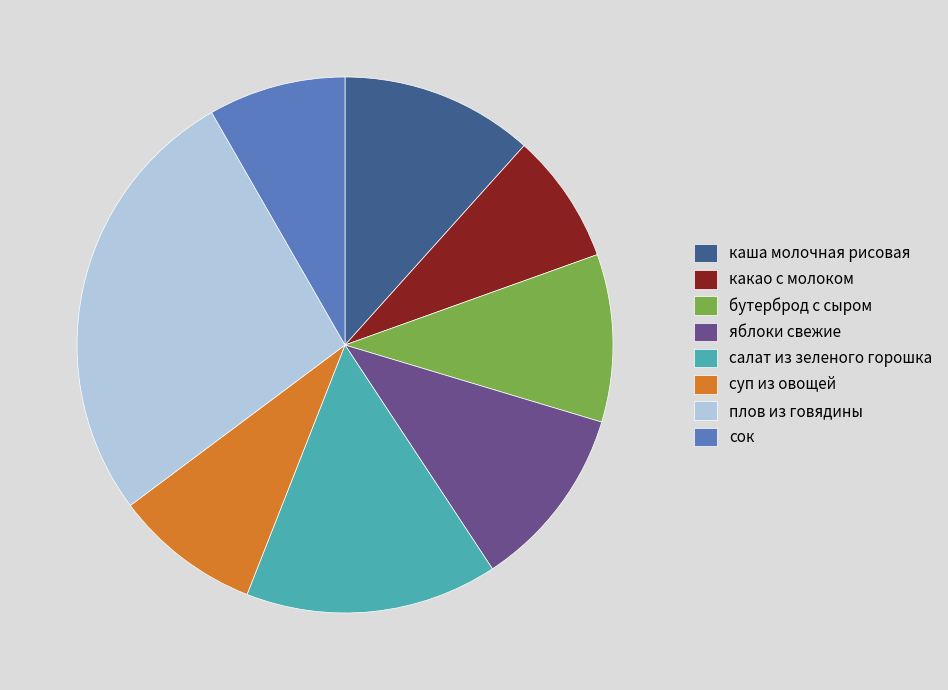

Combined, do какао с молоком and салат из зеленого горошка account for over 50%?

No